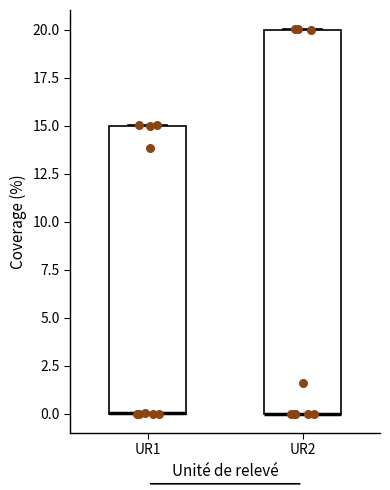

Reading left to right, read every box against the y-axis: the position of its median line, the range the box covers, and the ends of its whiskers. The values are not printed on the chart, so give them approximately, as read against the axis.

UR1: median 0 (drawn on the box's lower edge), box 0 to 15, whiskers 0 to 15
UR2: median 0 (drawn on the box's lower edge), box 0 to 20, whiskers 0 to 20